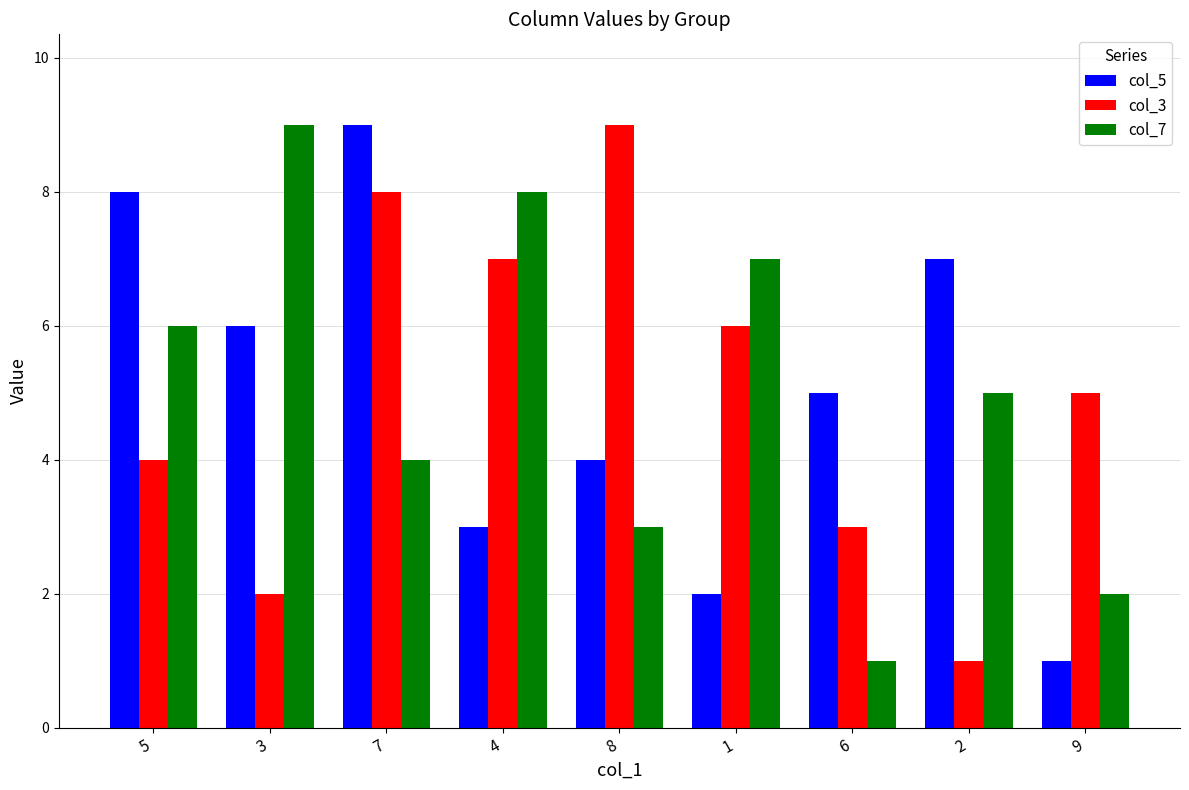

What is the lowest value of the col_5 series?

1